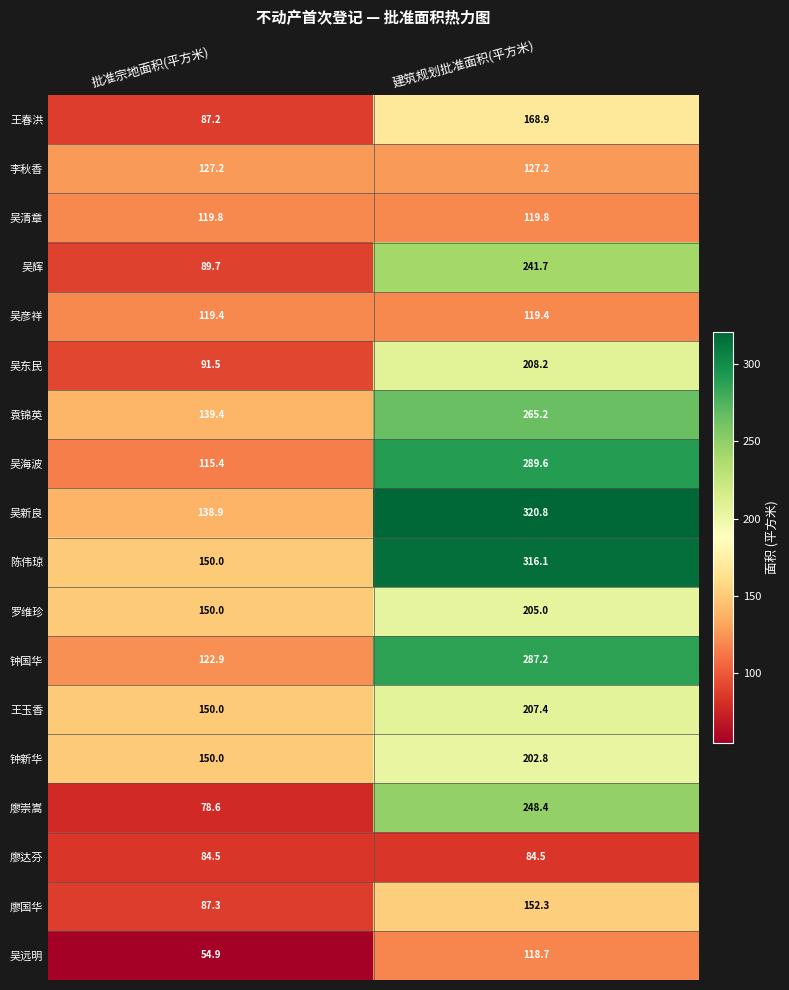

What is the total value across all series at 建筑规划批准面积(平方米)?

3683.2